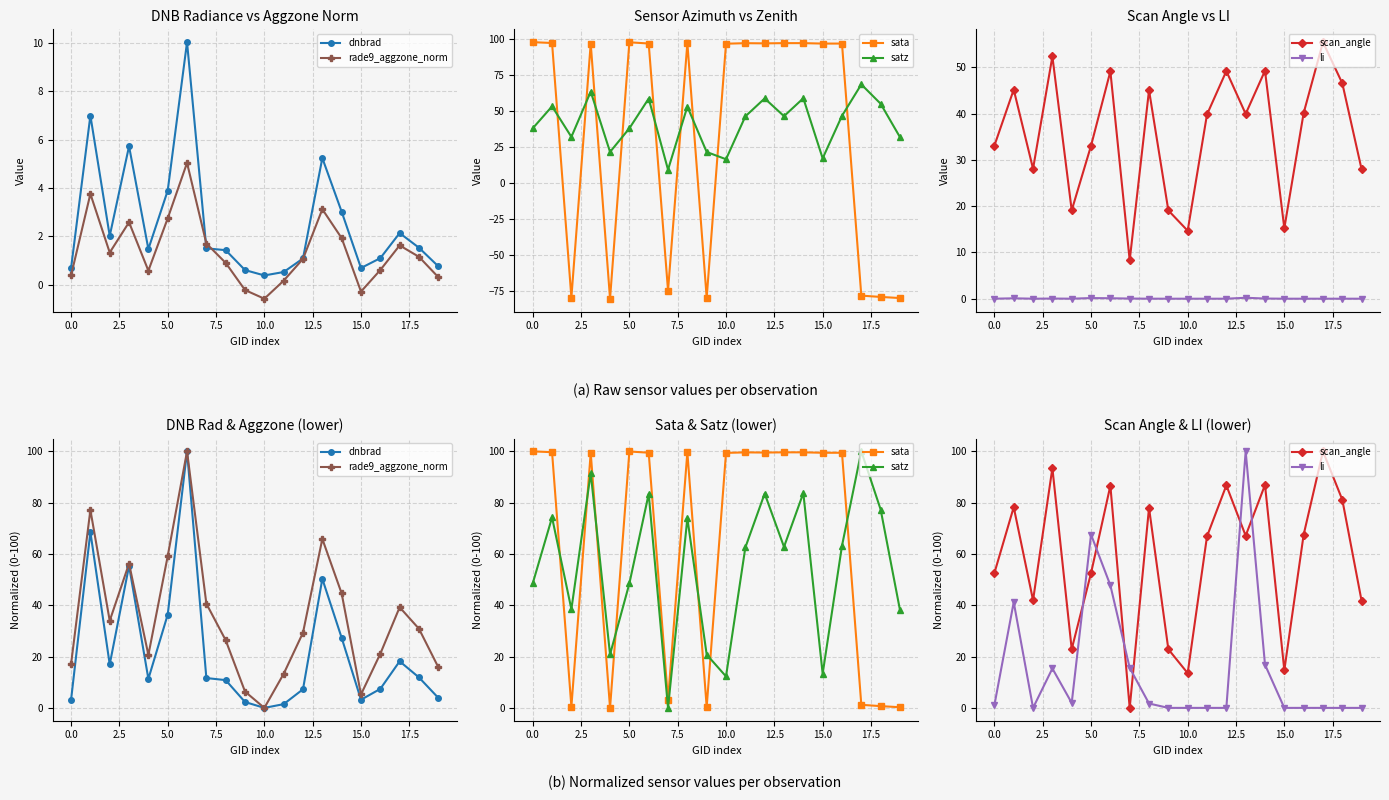

What position from the right is 13?

7